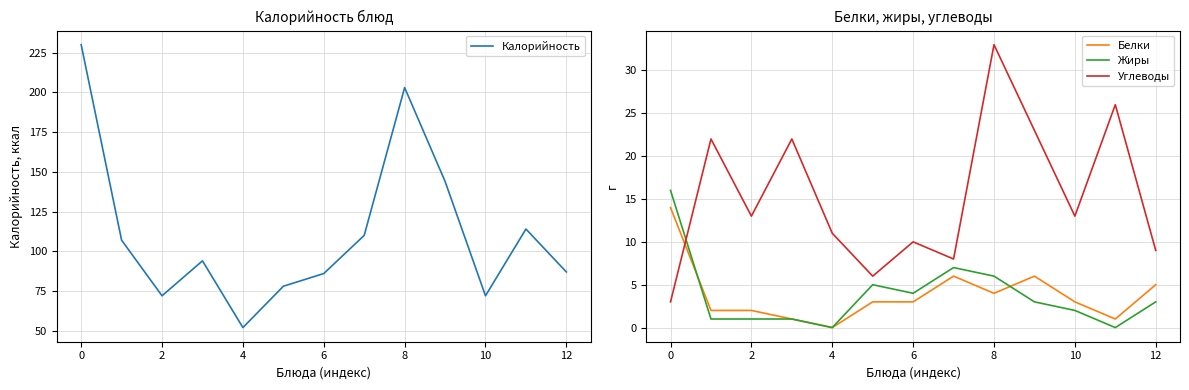

How many interior local peaks does the Жиры series have?

2